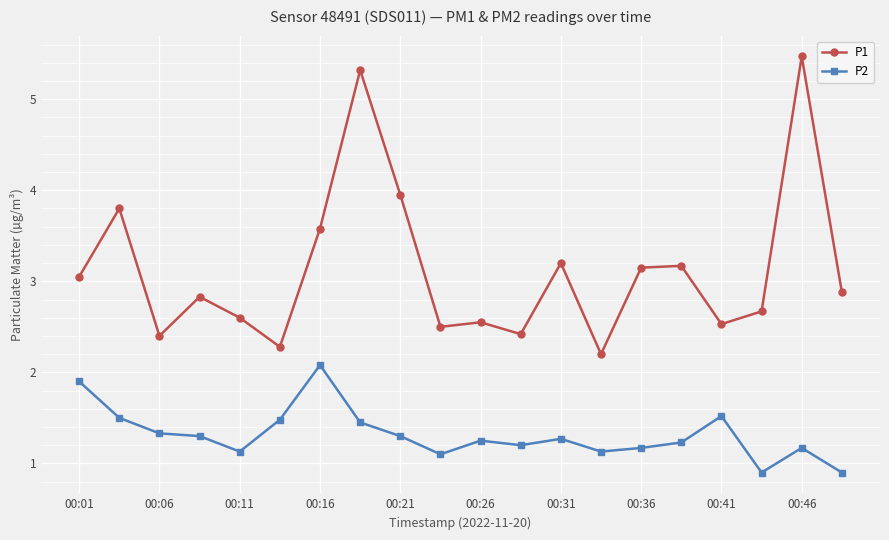

Which series has the largest total across all categories?

P1